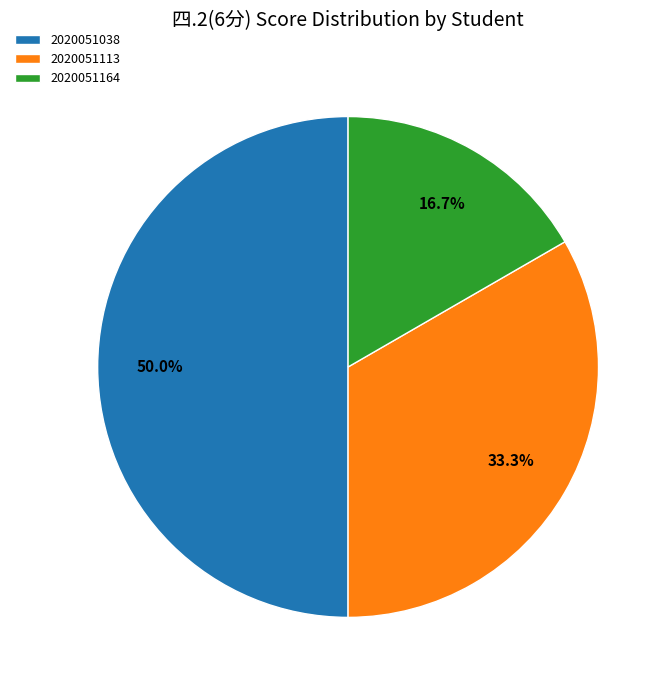

Approximately how many times larger is the value at 2020051038 compared to 2020051113?

1.5